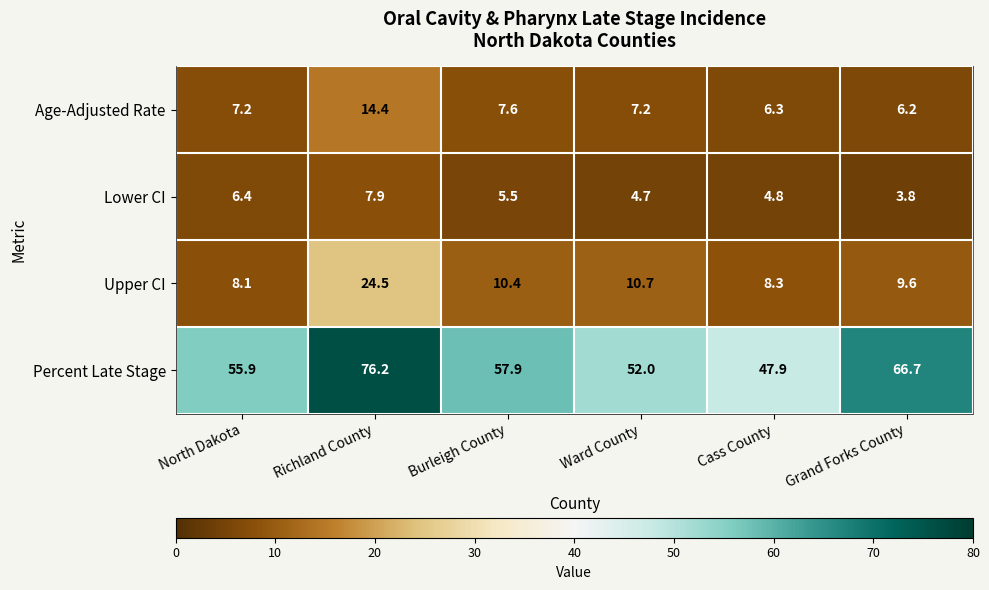

What is the total value across all series at Cass County?

67.3